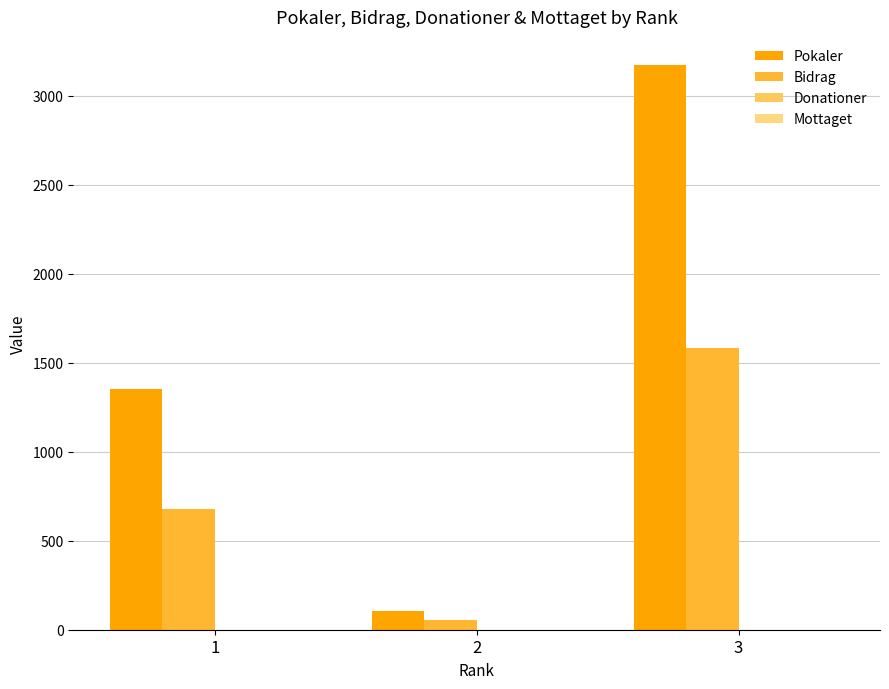

Reading left to right, extract all data points from this chart.

Pokaler: 1=1355	2=108	3=3173
Bidrag: 1=677	2=54	3=1586